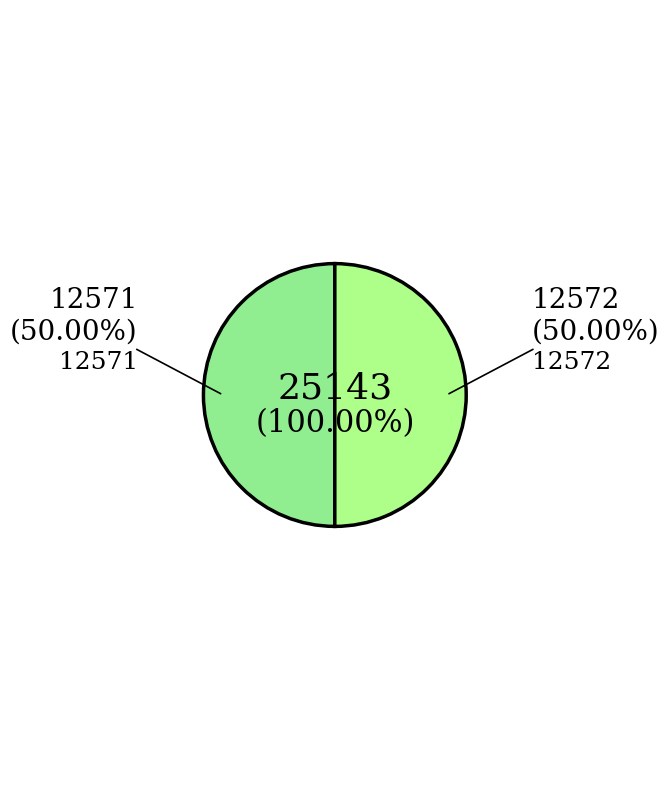

What percentage is the 12572 slice, to the nearest percent?

50%